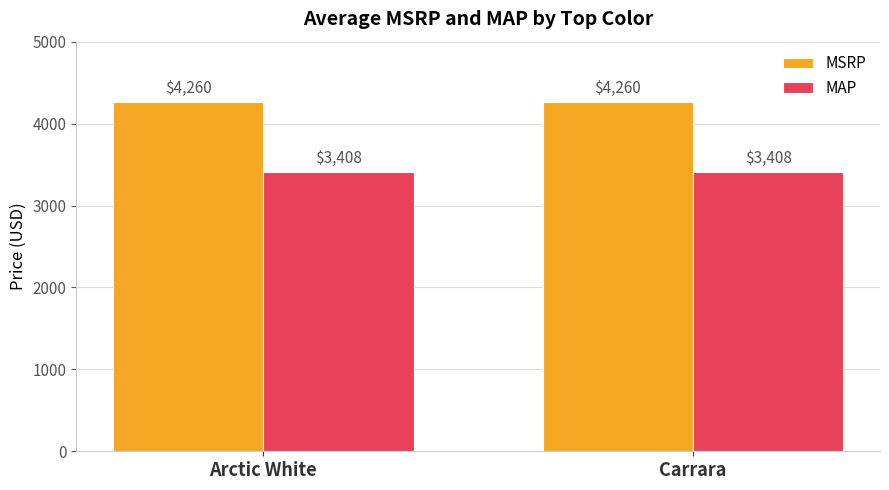

Read the MSRP value at Arctic White.

4260